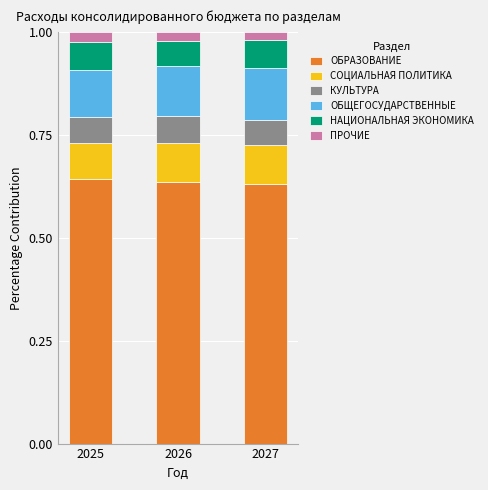

The value of ОБРАЗОВАНИЕ at 2025 is 1.0. True or false?

False